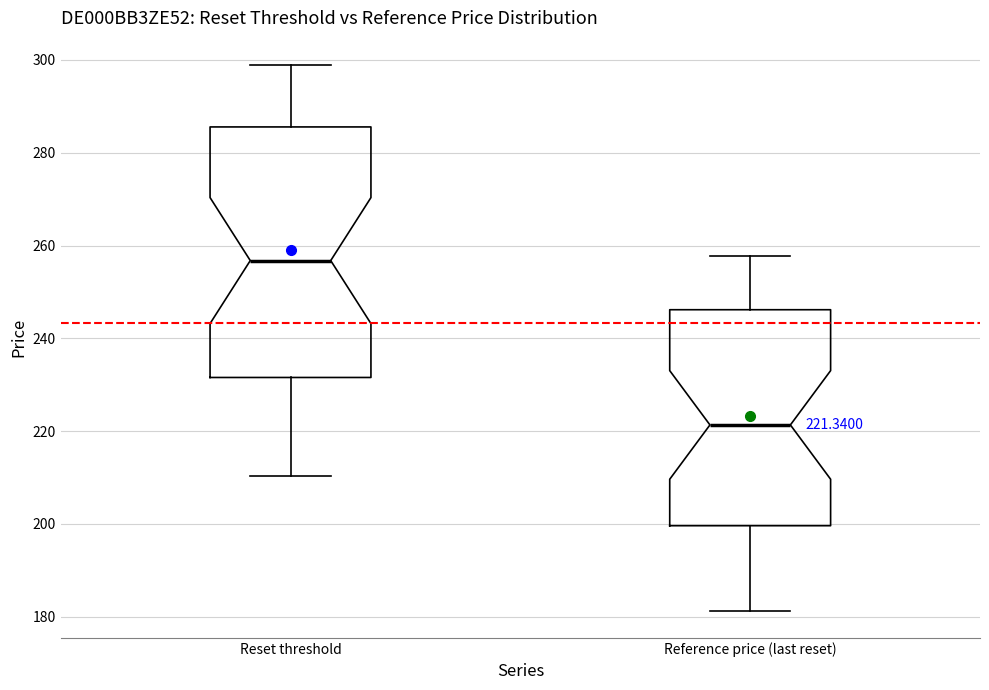

Comparing the boxes themselves (not the whiskers), which one is the tallest?

Reset threshold